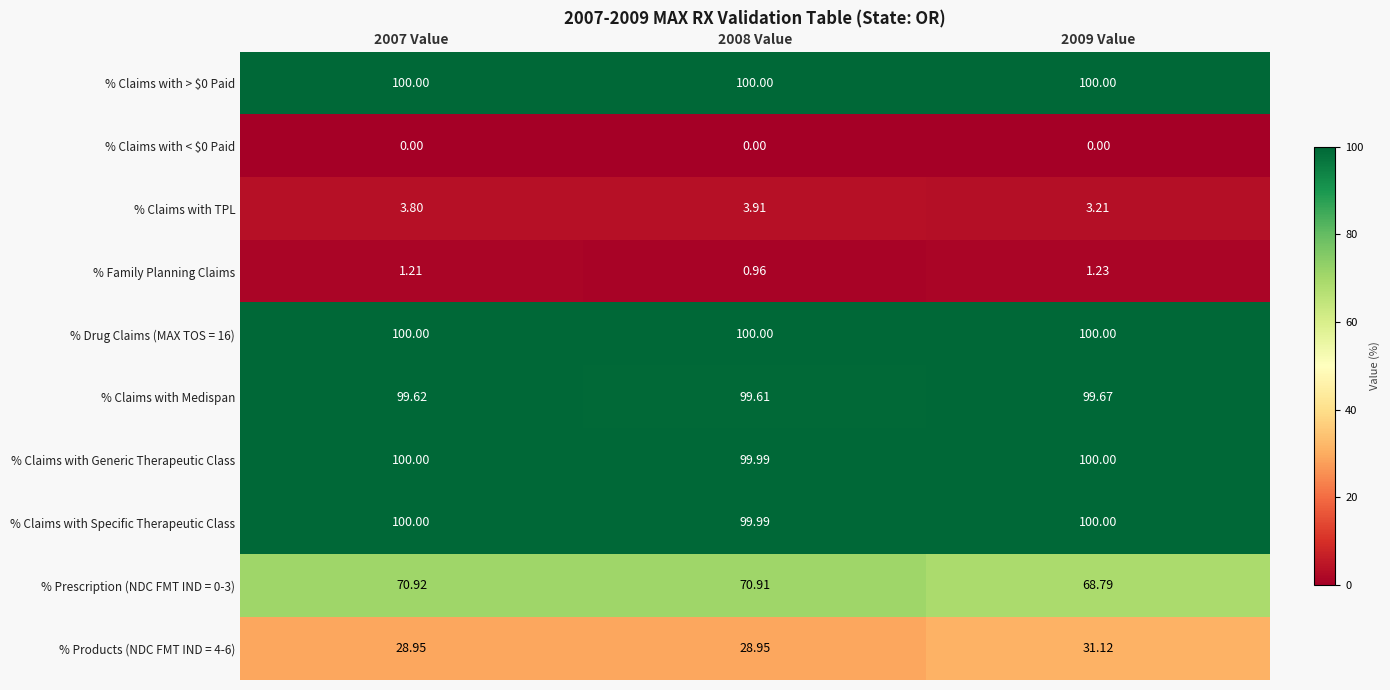

Is the value of % Claims with Specific Therapeutic Class at 2009 Value greater than the value of % Claims with < $0 Paid at 2009 Value?

Yes